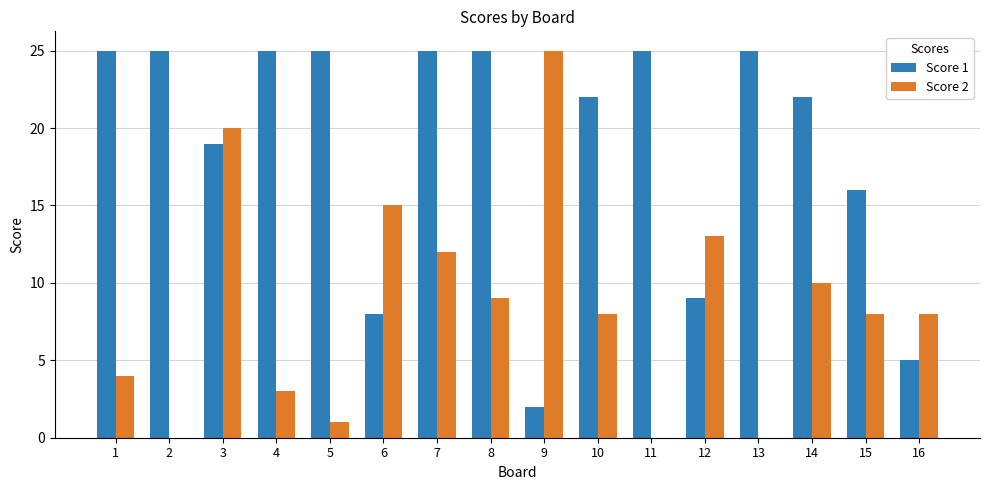

How many groups of bars are there?

16